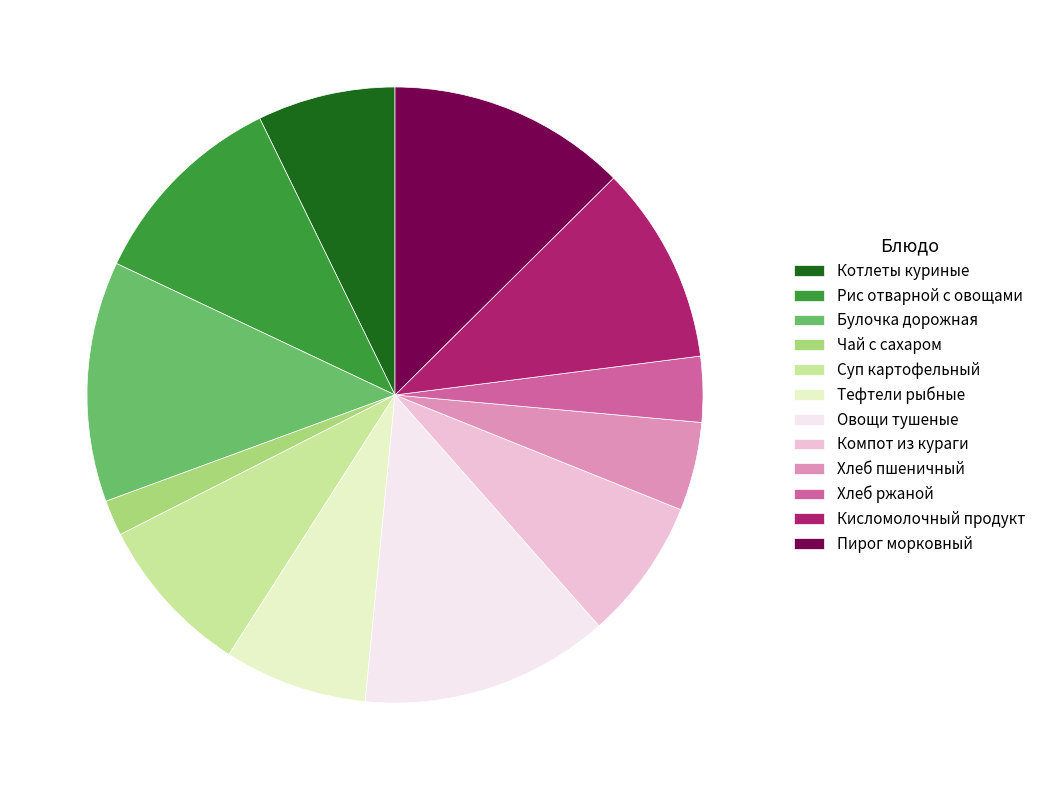

Which slice is the smallest?

Чай с сахаром